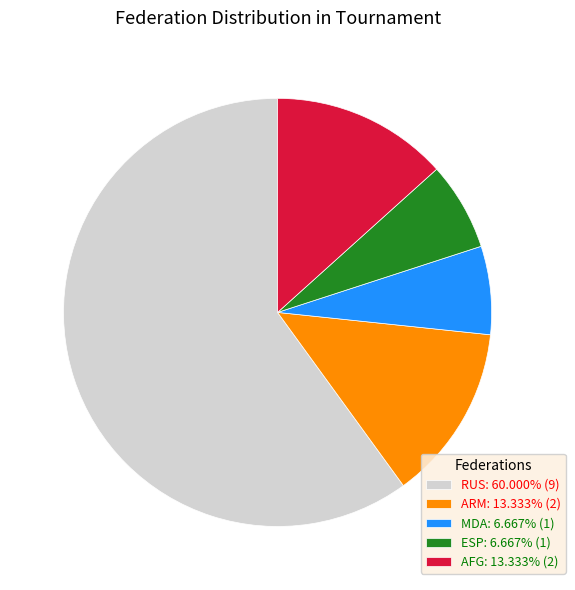

True or false: ARM accounts for 25% of the total.

False